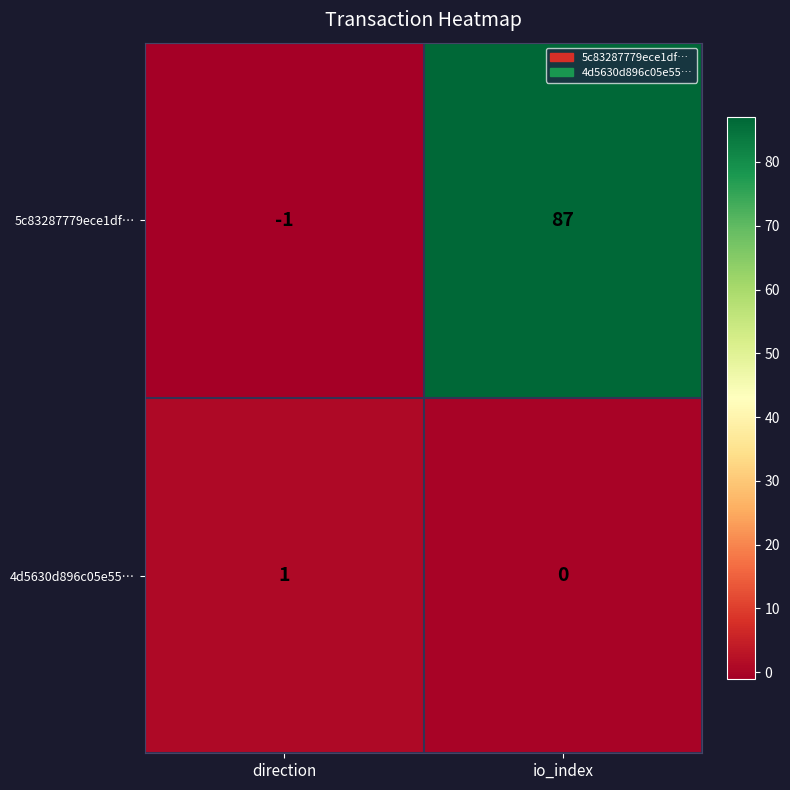

Is it true that 5c83287779ece1df… equals 87 at io_index?

True